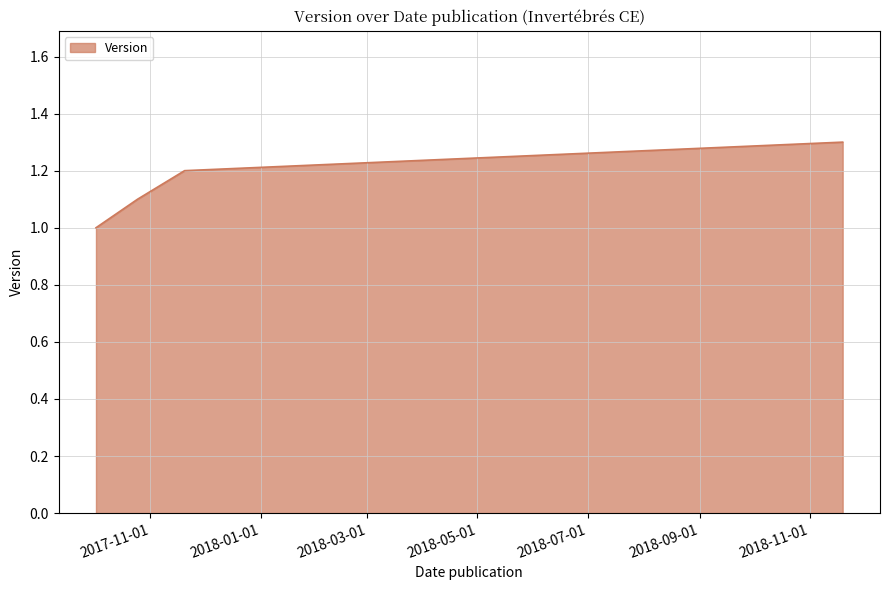

What is the difference between the maximum and minimum values?

0.3